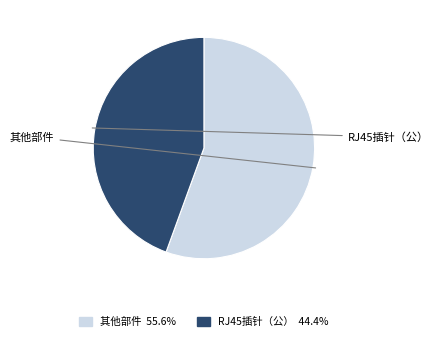

Is there any slice that represents more than half of the pie?

Yes